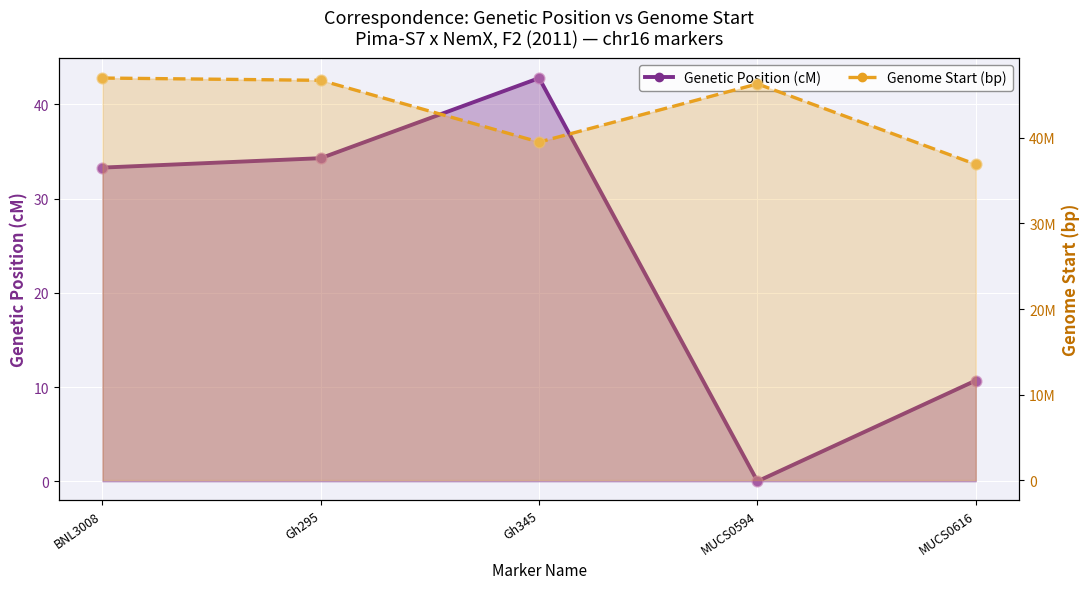

Which series contains the highest Y value?

Genome Start (bp)